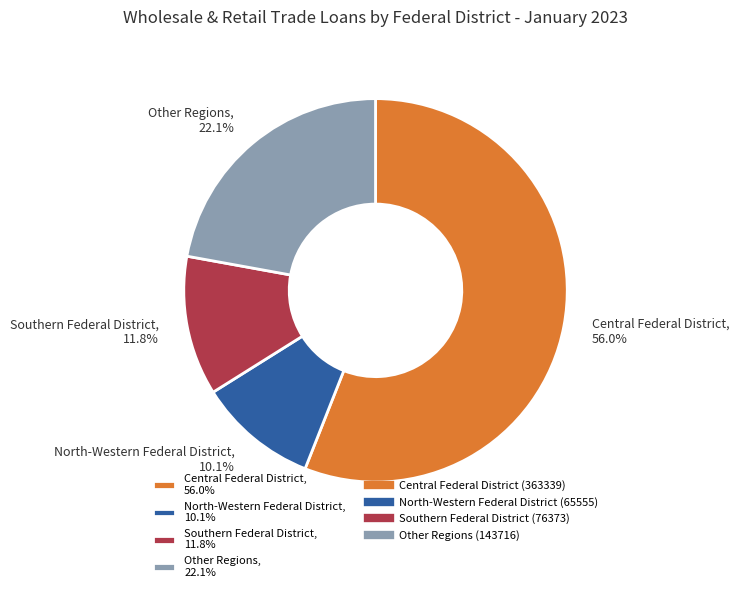

What is the largest slice in the pie chart?

Central Federal District, 56.0%